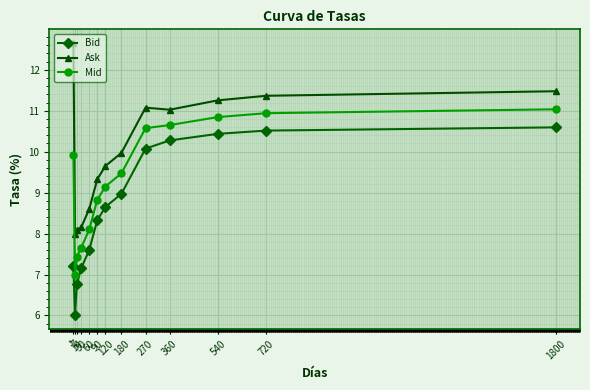

Reading right to left, what are all the values shown in this chart?

Bid: 10.6	10.5	10.4	10.3	10.1	9.0	8.6	8.3	7.6	7.2	6.8	6.0	7.2
Ask: 11.5	11.4	11.3	11.0	11.1	10.0	9.6	9.3	8.6	8.2	8.1	8.0	12.7
Mid: 11.0	10.9	10.8	10.7	10.6	9.5	9.1	8.8	8.1	7.7	7.4	7.0	9.9